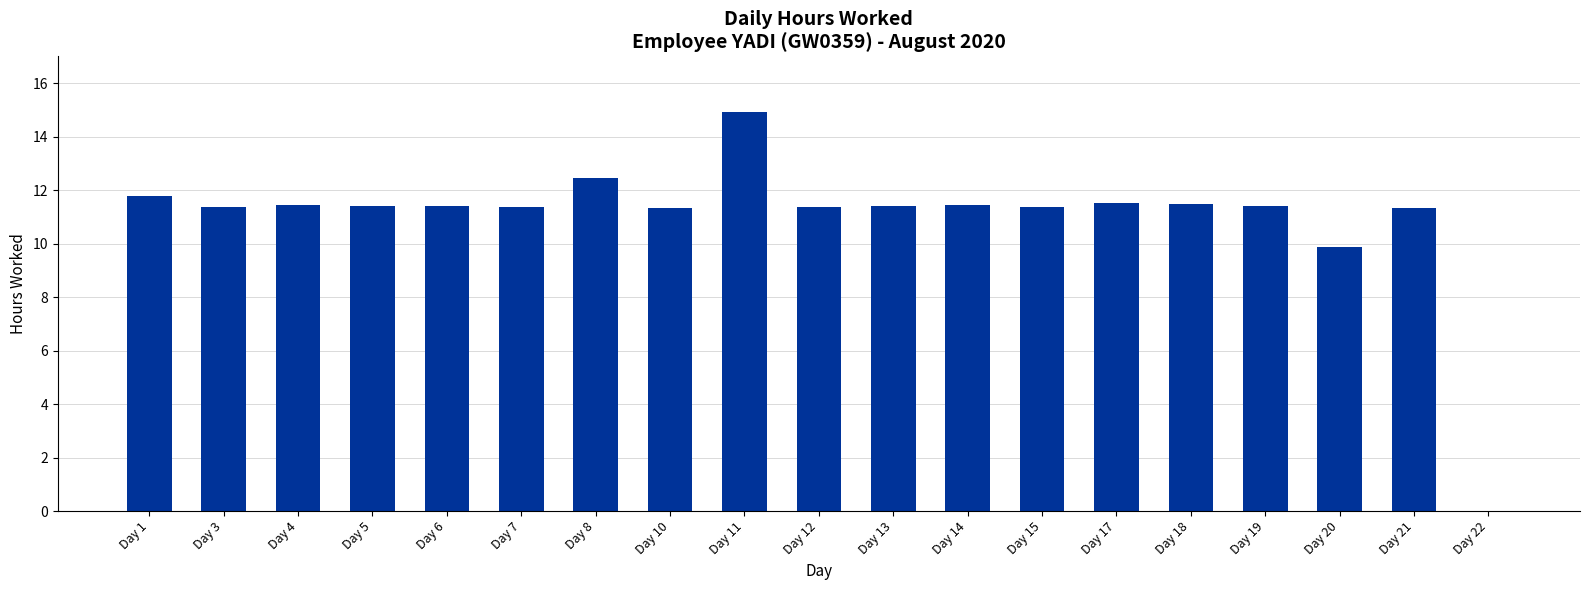

True or false: the data shows 19.9 at Day 17.

False